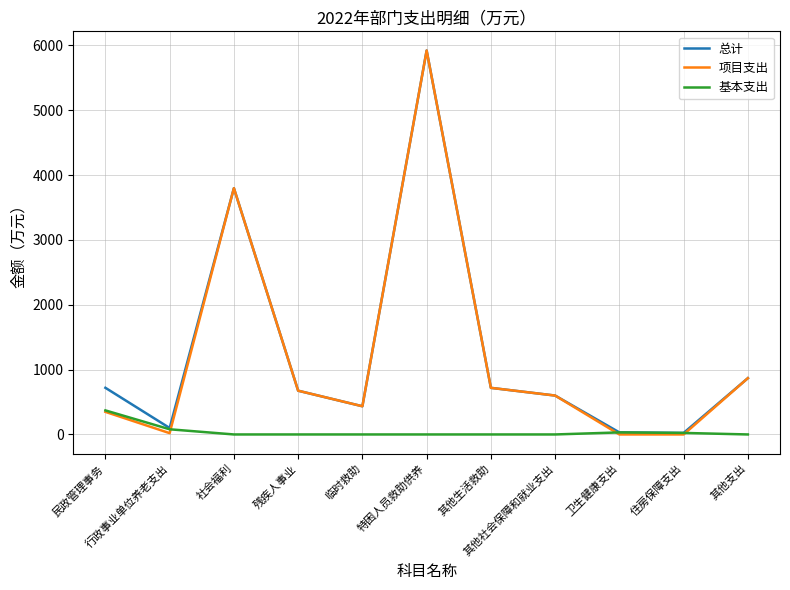

What is the maximum value shown in the chart?

5922.0